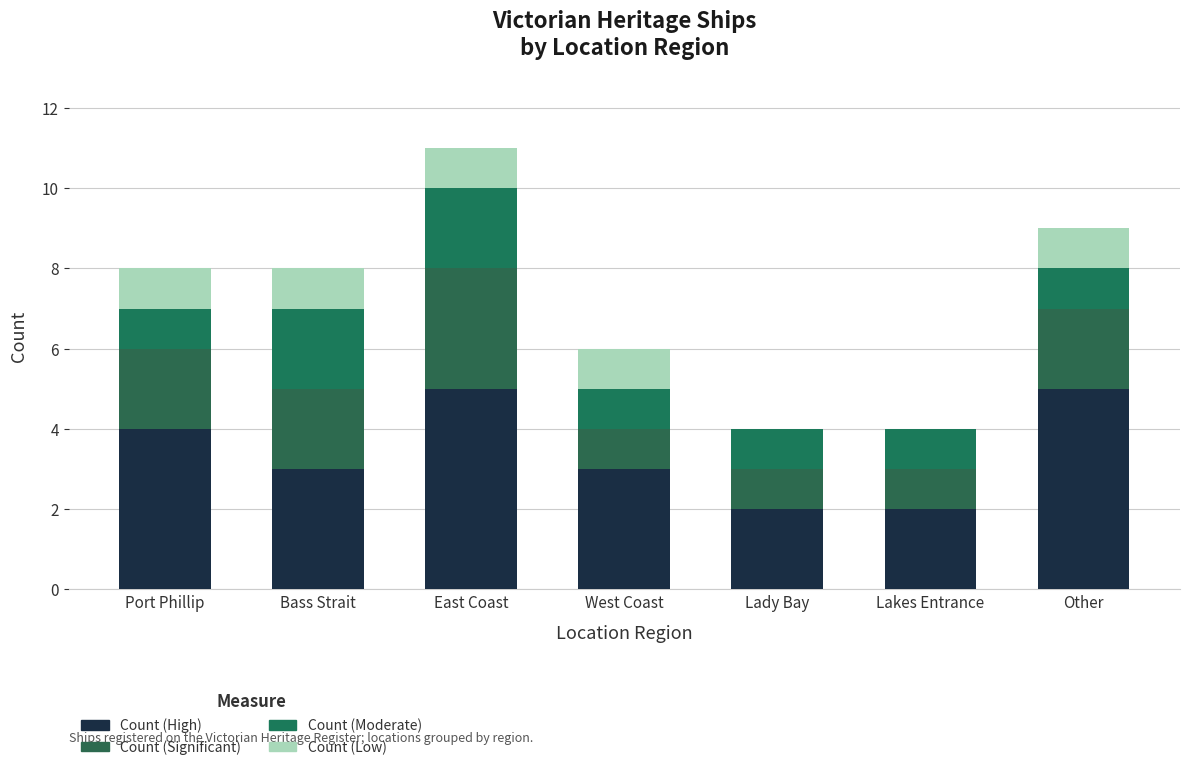

How many data points does each series have?

7